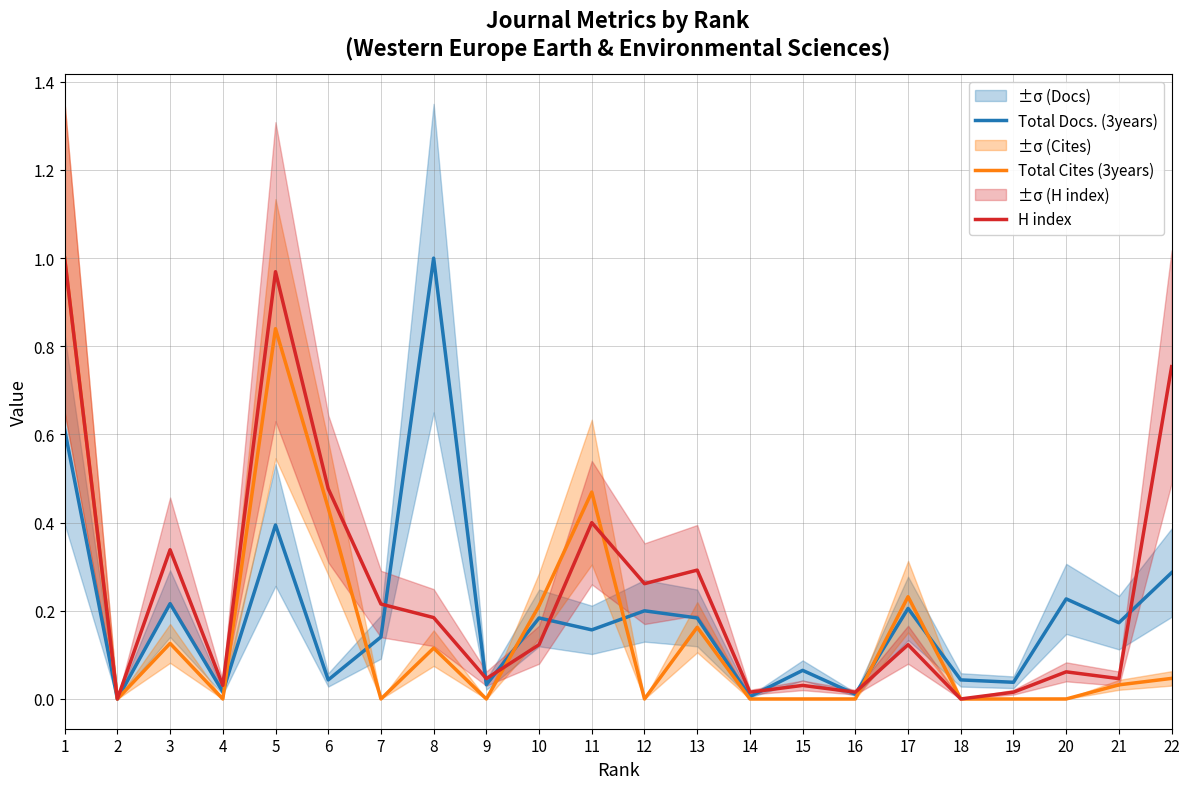

How many interior local peaks does the Total Docs. (3years) series have?

8